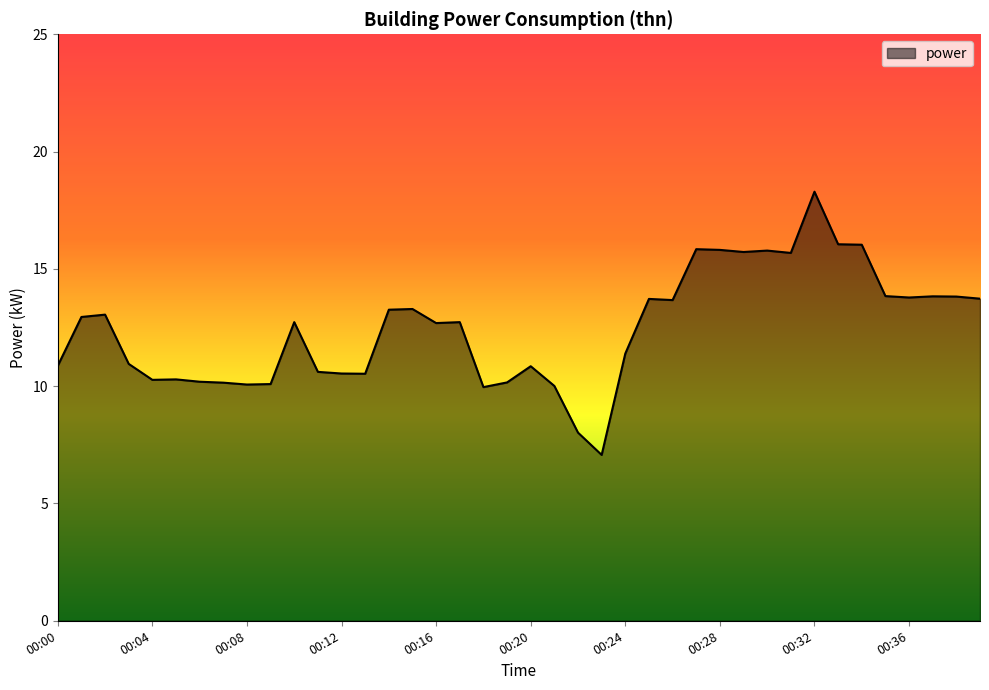

What is the difference between the maximum and minimum values?

11.2